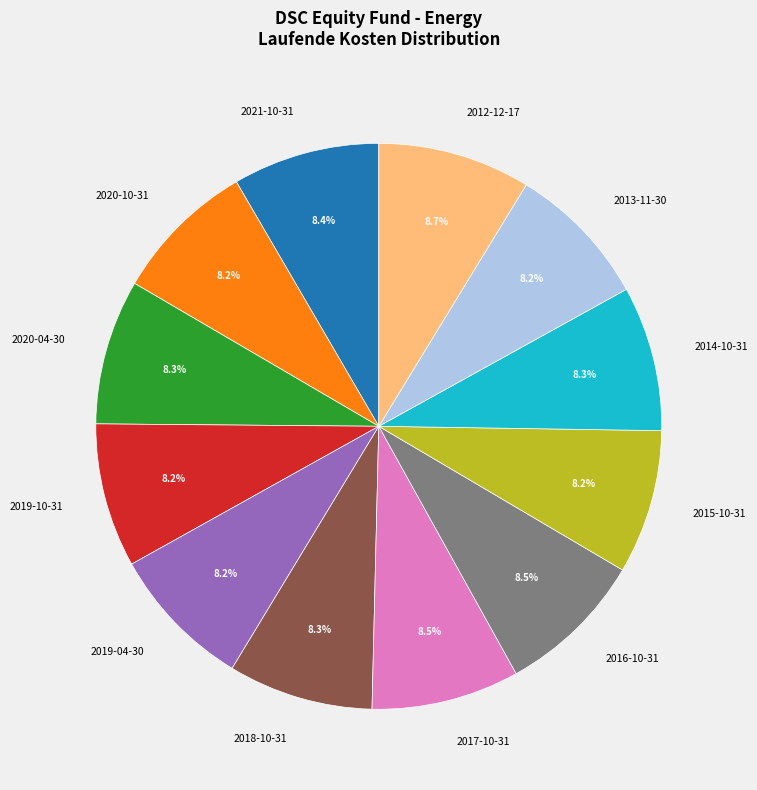

To the nearest percent, what is the combined percentage of 2012-12-17 and 2021-10-31?

17%